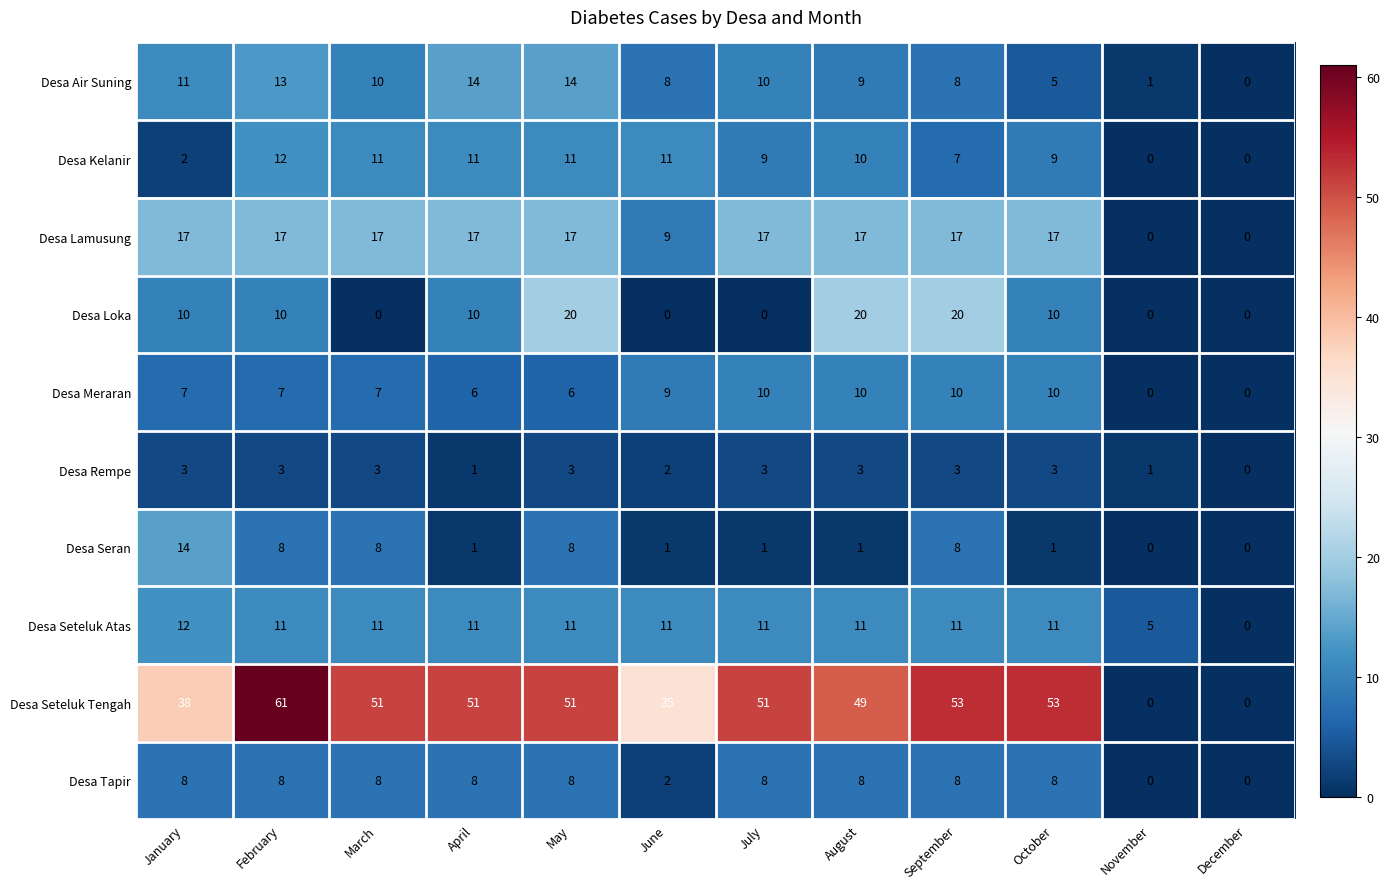

What is the greatest value displayed?

61